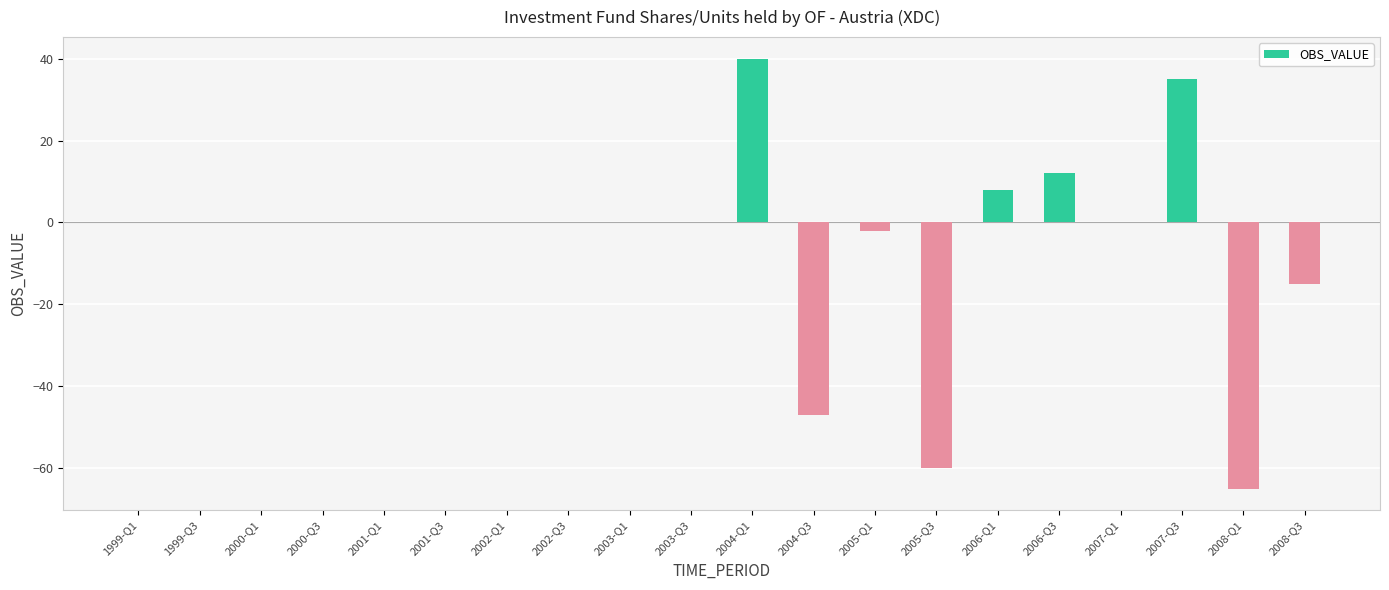

Reading left to right, extract all data points from this chart.

0	0	0	0	0	0	0	0	0	0	40	-47	-2	-60	8	12	0	35	-65	-15